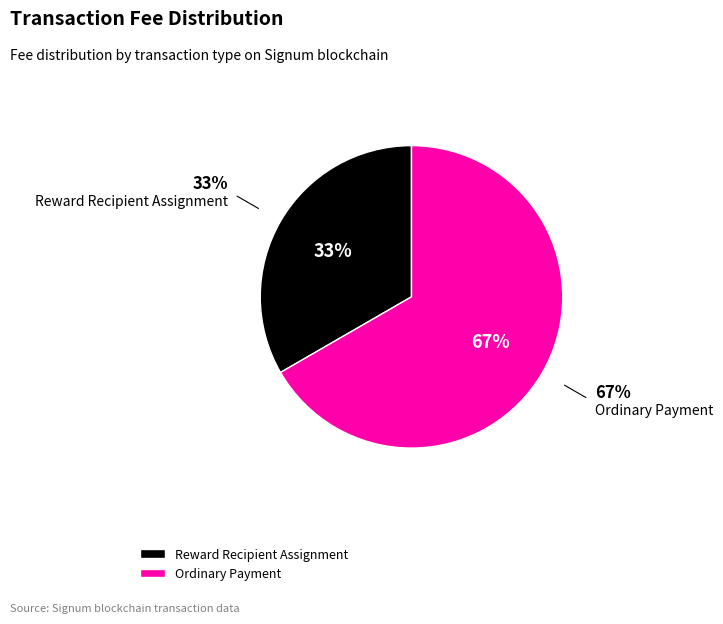

Rank the categories by value from highest to lowest.

Ordinary Payment, Reward Recipient Assignment